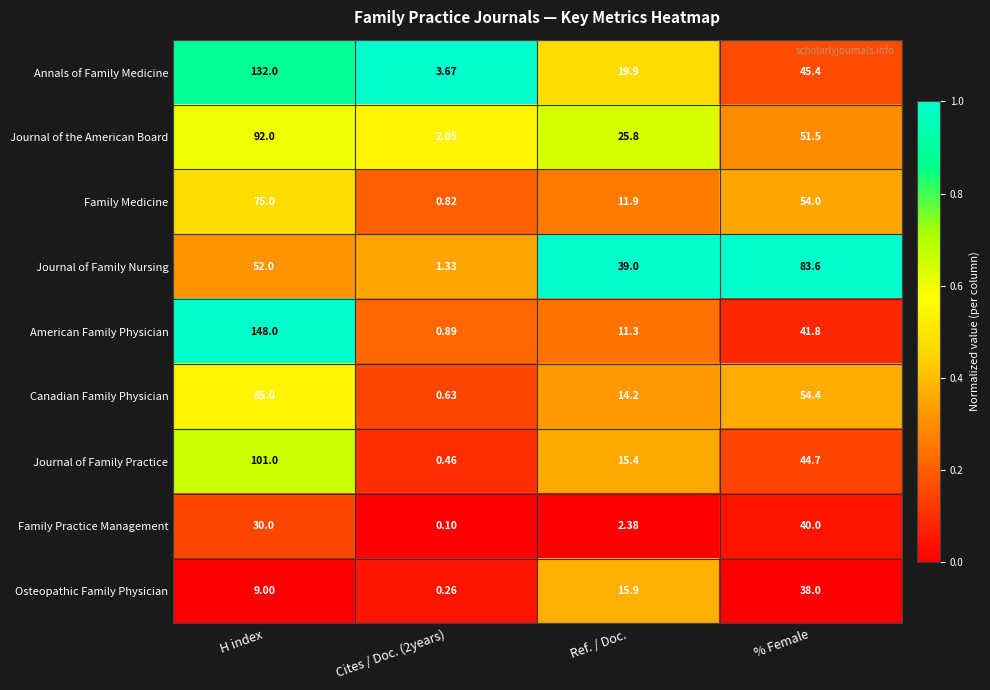

At which label does Journal of Family Practice first exceed 44?

H index